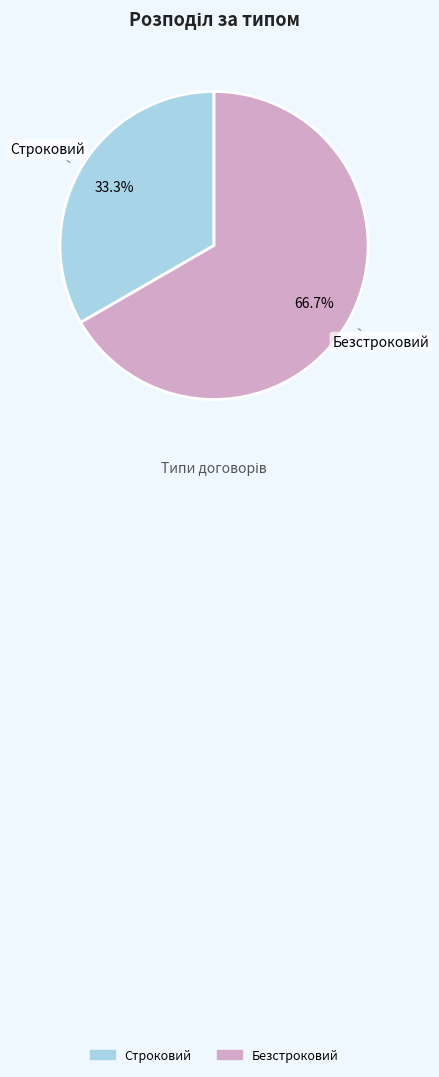

Approximately how many times larger is the value at Безстроковий compared to Строковий?

2.0